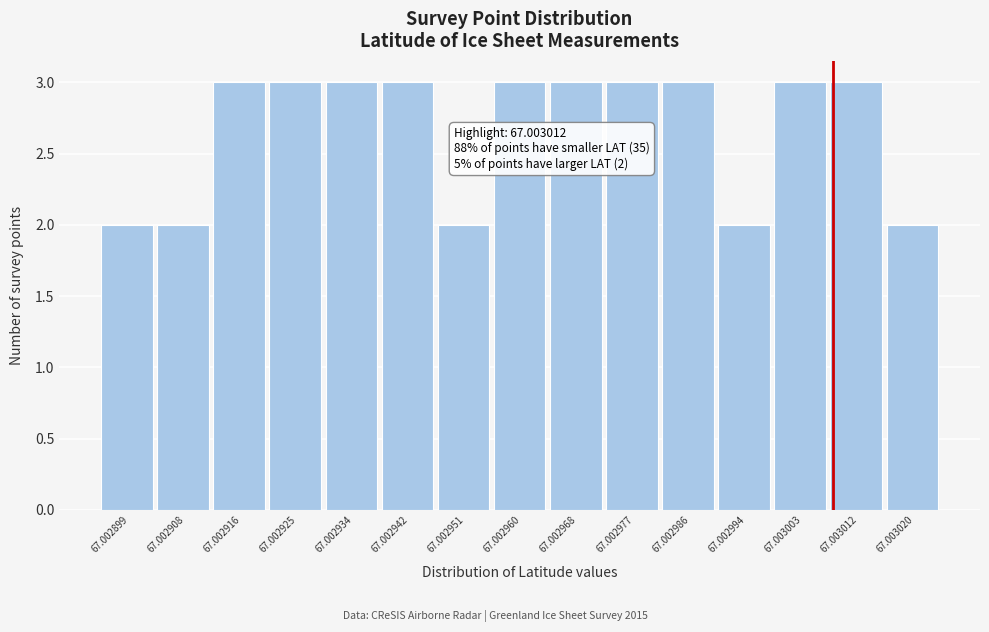

Reading left to right, transcribe all the data shown in this chart.

2	2	3	3	3	3	2	3	3	3	3	2	3	3	2